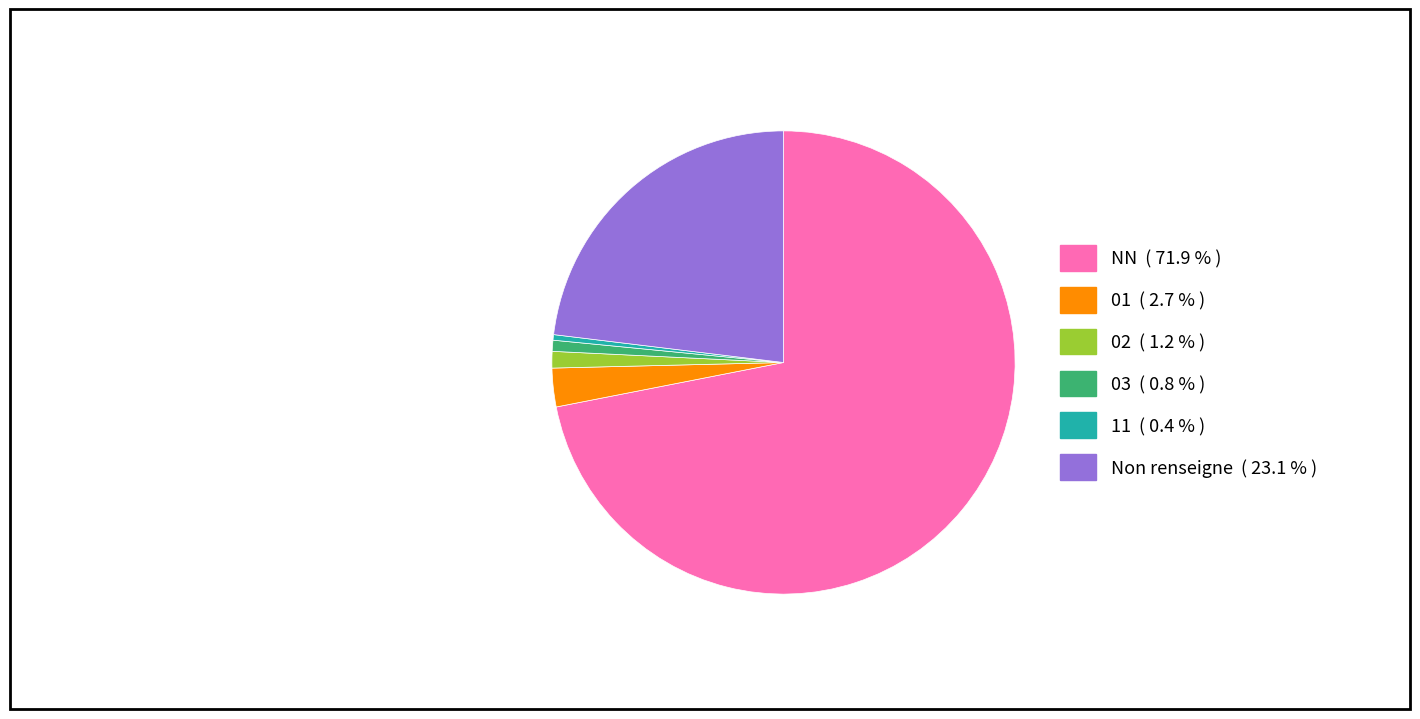

Does any single category account for the majority?

Yes